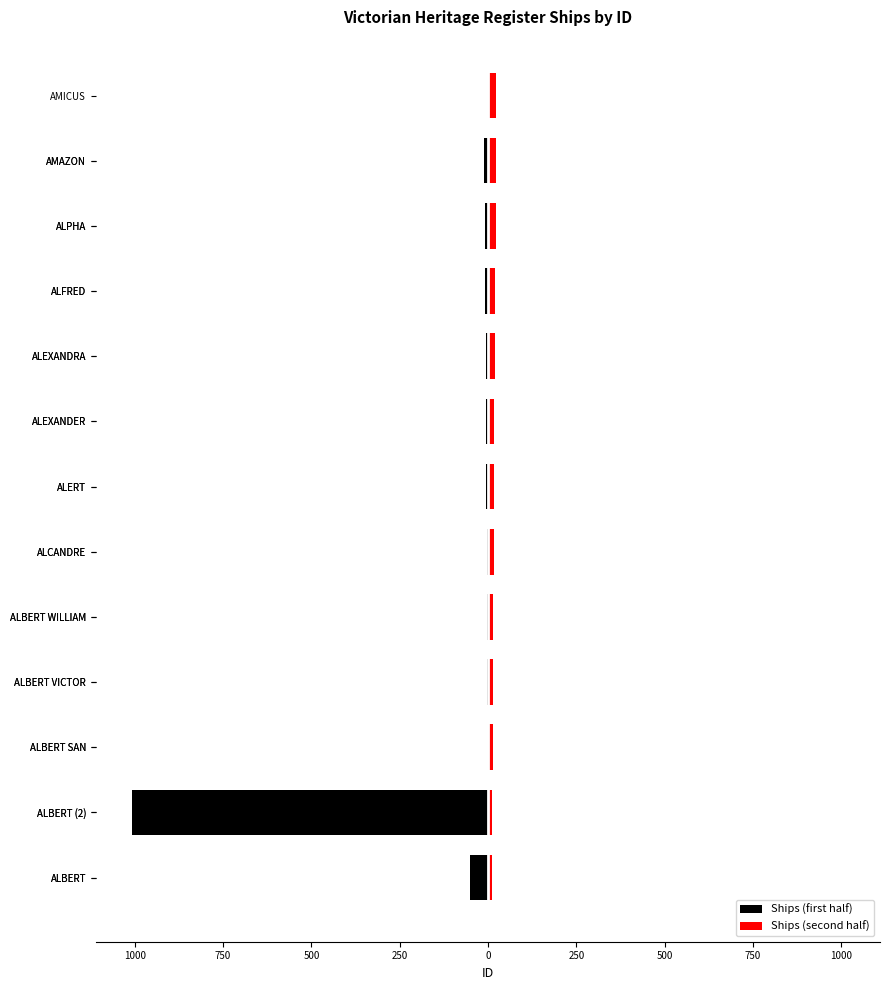

How many data points are above 13?

12